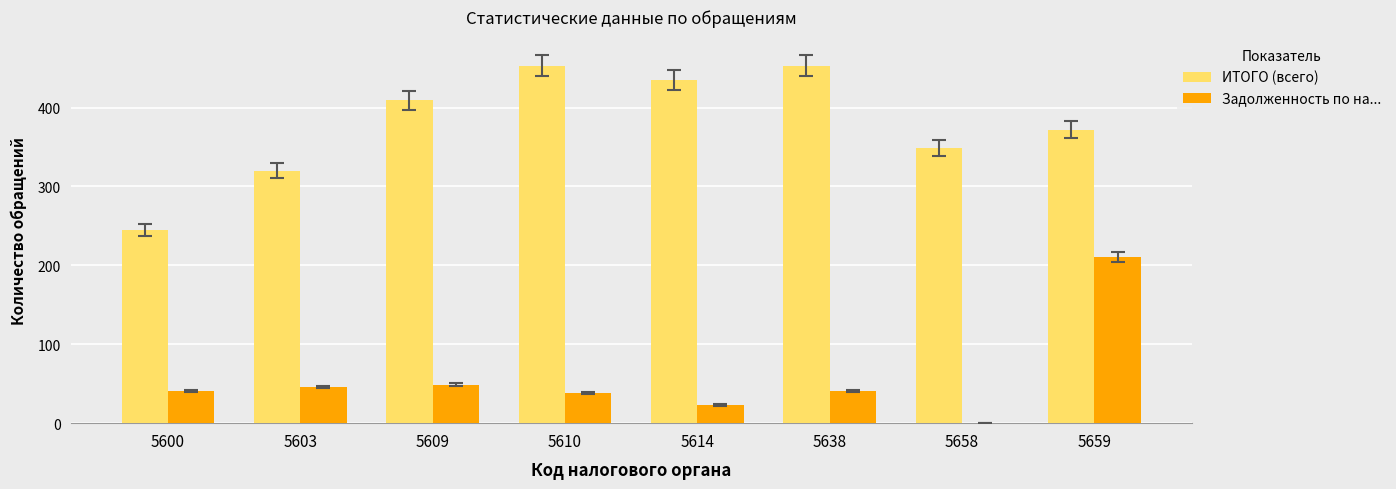

What is the sum of all Задолженность по на... values?

449